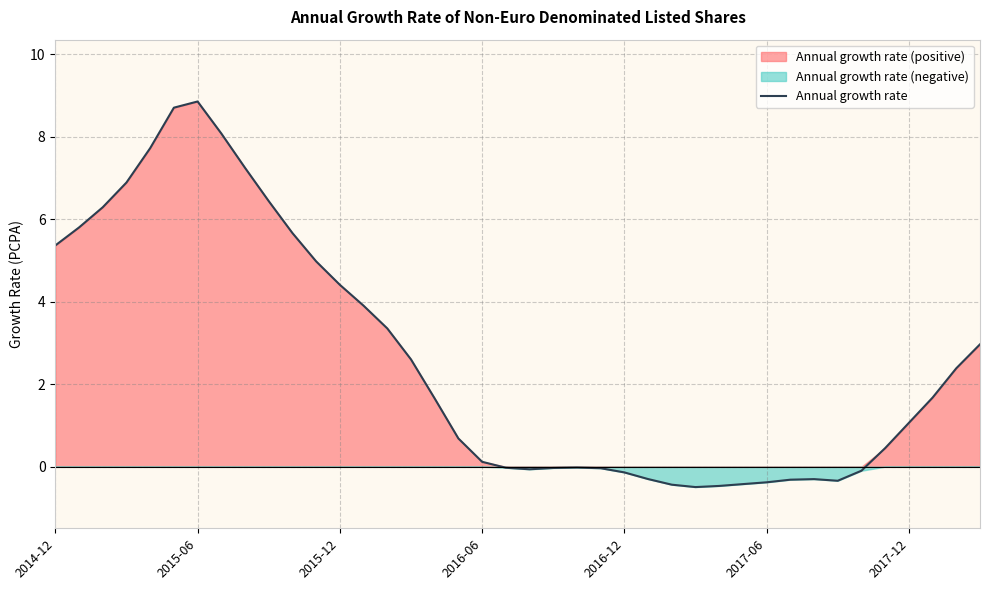

What is the difference between the maximum and minimum values?

9.4